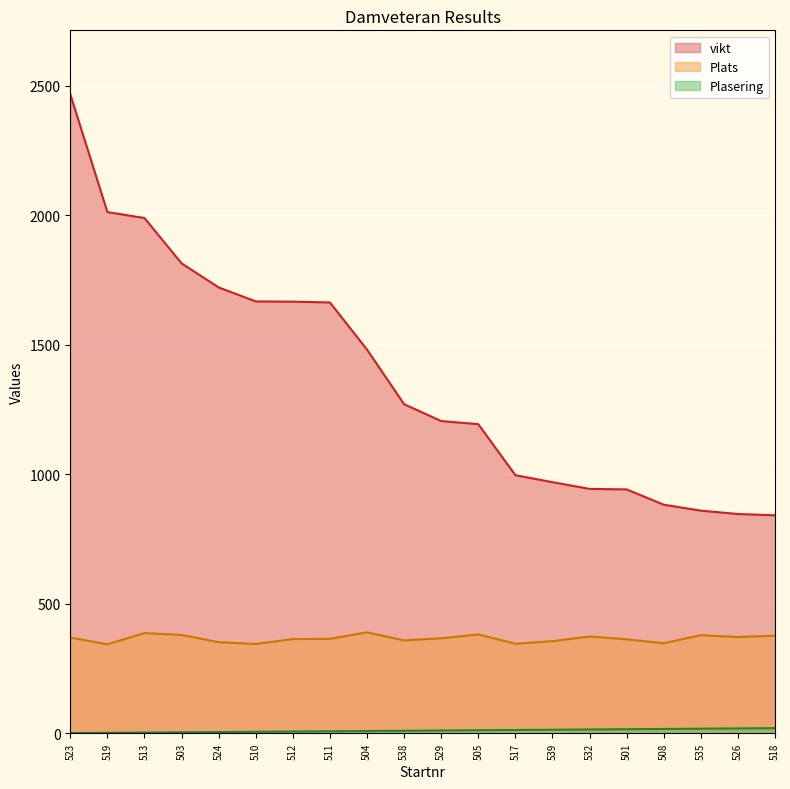

What is the label of the 18th point from the left?

535